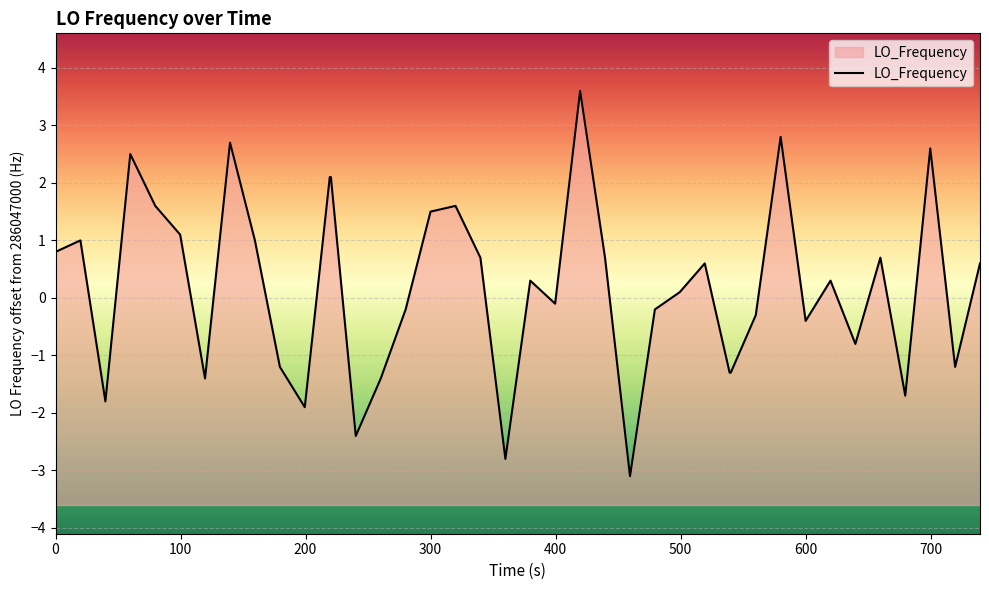

What is the maximum value shown in the chart?

3.6